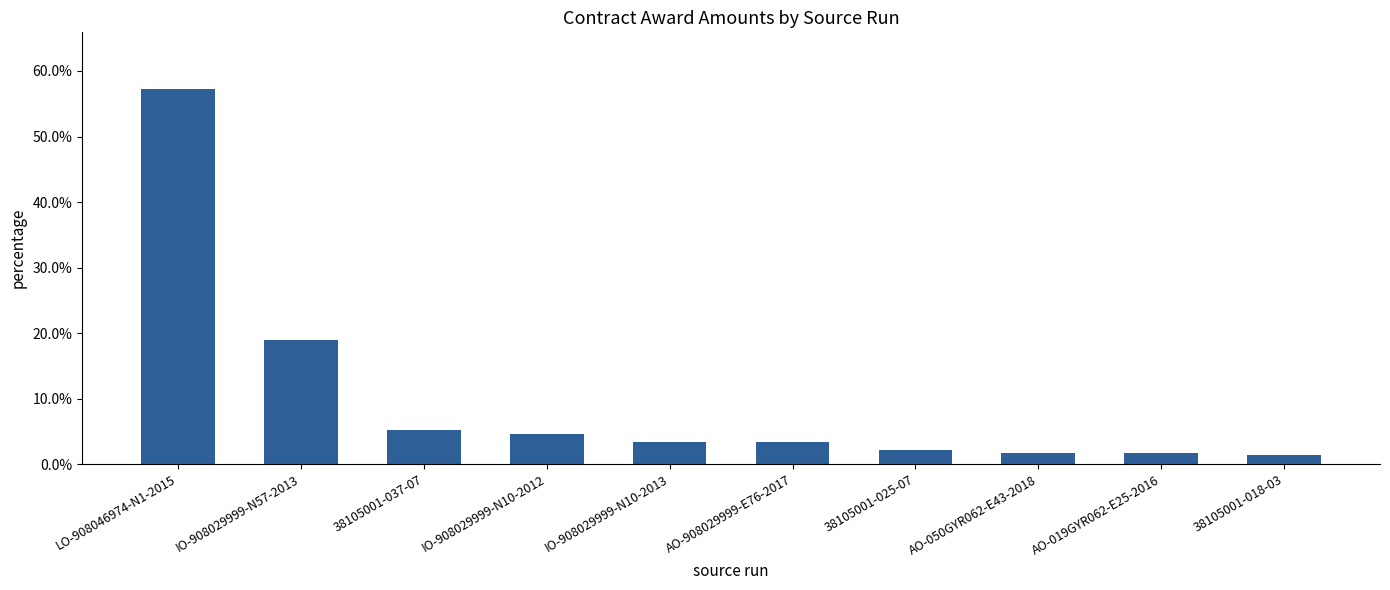

Are the bars grouped side by side (vs. stacked)?

No